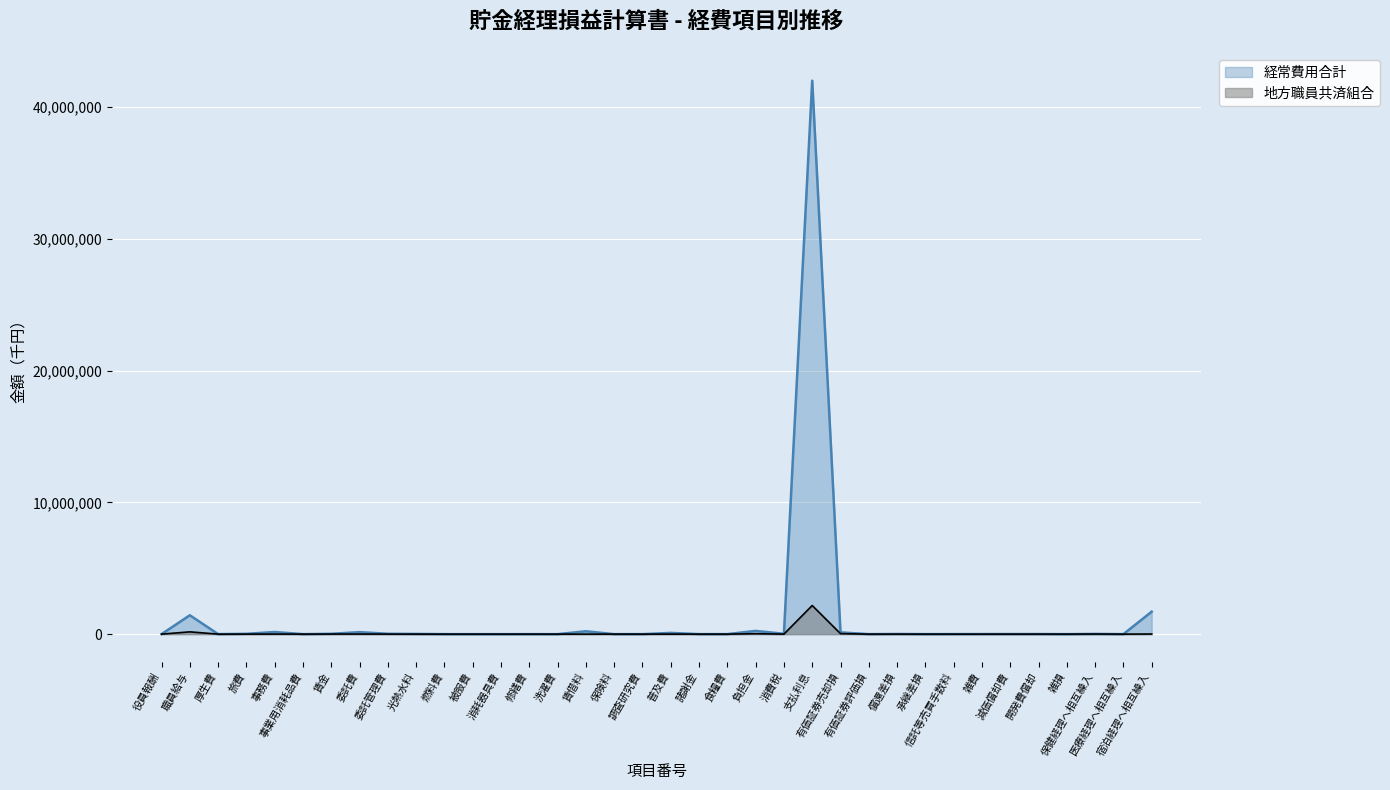

Which series has the widest spread of values?

経常費用合計